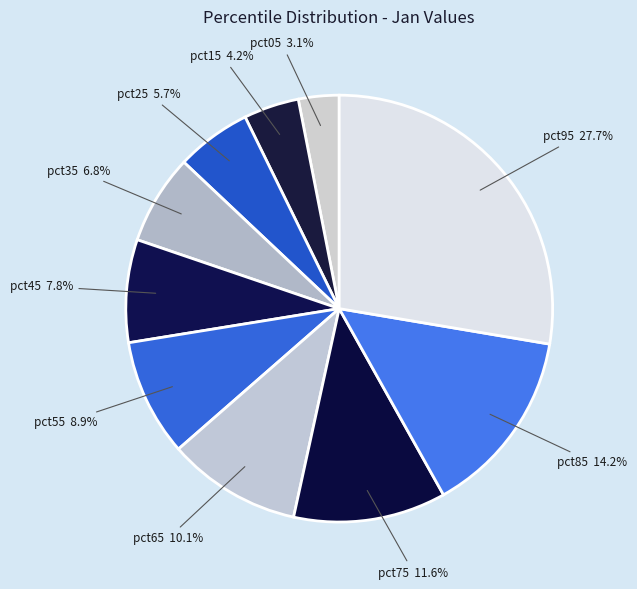

Which category has the smallest portion of the pie?

pct05